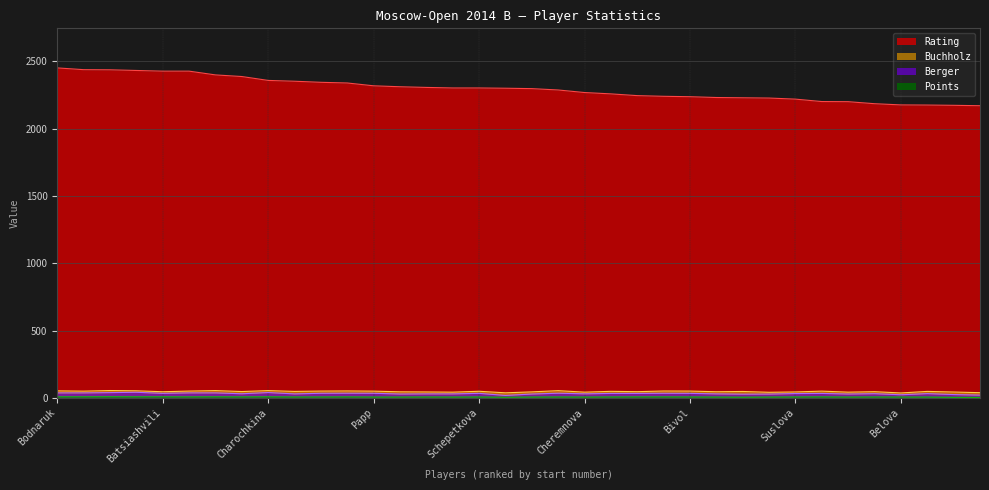

Reading left to right, extract all data points from this chart.

Rating: Bodnaruk=2452.0	Atalik=2439.0	Girya=2438.0	Kashlinskaya=2433.0	Batsiashvili=2428.0	Goryachkina=2428.0	Kovanova=2400.0	Guseva=2388.0	Charochkina=2359.0	Ovod=2353.0	Doluhanova=2345.0	Ambartsumova=2340.0	Papp=2319.0	Ubiennykh=2312.0	Manakova=2307.0	Ivakhinova=2303.0	Schepetkova=2303.0	Khasanova=2301.0	Shumilina=2298.0	Pustovoitova=2288.0	Cheremnova=2269.0	Komiagina=2259.0	Belenkaya=2246.0	Drozdova=2241.0	Bivol=2238.0	Khlichkova=2232.0	Matveeva=2230.0	Travkina=2228.0	Suslova=2220.0	Sukhareva=2202.0	Ghader Pour=2201.0	Grigoryeva=2186.0	Belova=2177.0	Dogodkina=2176.0	Baraeva=2174.0	Rjanova=2171.0
Points: Bodnaruk=7.0	Atalik=7.0	Girya=7.5	Kashlinskaya=7.0	Batsiashvili=7.0	Goryachkina=6.5	Kovanova=7.0	Guseva=6.5	Charochkina=7.0	Ovod=6.0	Doluhanova=6.0	Ambartsumova=6.5	Papp=5.5	Ubiennykh=5.5	Manakova=6.0	Ivakhinova=5.5	Schepetkova=6.0	Khasanova=4.0	Shumilina=5.5	Pustovoitova=6.0	Cheremnova=5.5	Komiagina=6.0	Belenkaya=6.5	Drozdova=6.5	Bivol=6.0	Khlichkova=5.5	Matveeva=4.5	Travkina=5.5	Suslova=6.0	Sukhareva=6.5	Ghader Pour=5.5	Grigoryeva=6.0	Belova=5.5	Dogodkina=5.5	Baraeva=3.5	Rjanova=3.0
Buchholz: Bodnaruk=51.5	Atalik=49.5	Girya=54.0	Kashlinskaya=52.0	Batsiashvili=45.0	Goryachkina=50.0	Kovanova=53.5	Guseva=46.5	Charochkina=53.5	Ovod=47.5	Doluhanova=50.0	Ambartsumova=51.0	Papp=49.5	Ubiennykh=44.5	Manakova=43.5	Ivakhinova=42.0	Schepetkova=48.5	Khasanova=37.0	Shumilina=44.0	Pustovoitova=53.0	Cheremnova=42.0	Komiagina=48.0	Belenkaya=45.5	Drozdova=50.5	Bivol=50.0	Khlichkova=45.0	Matveeva=47.0	Travkina=41.0	Suslova=43.5	Sukhareva=49.5	Ghader Pour=42.0	Grigoryeva=45.5	Belova=36.0	Dogodkina=47.5	Baraeva=43.0	Rjanova=38.0
Berger: Bodnaruk=36.5	Atalik=36.5	Girya=38.5	Kashlinskaya=41.0	Batsiashvili=33.0	Goryachkina=36.5	Kovanova=36.5	Guseva=30.0	Charochkina=39.0	Ovod=29.0	Doluhanova=33.5	Ambartsumova=34.0	Papp=33.5	Ubiennykh=28.0	Manakova=29.0	Ivakhinova=29.0	Schepetkova=33.0	Khasanova=17.5	Shumilina=28.0	Pustovoitova=34.0	Cheremnova=29.5	Komiagina=32.5	Belenkaya=32.5	Drozdova=33.5	Bivol=33.0	Khlichkova=29.0	Matveeva=27.0	Travkina=27.5	Suslova=31.5	Sukhareva=32.5	Ghader Pour=28.0	Grigoryeva=30.5	Belova=22.5	Dogodkina=31.0	Baraeva=24.0	Rjanova=20.0